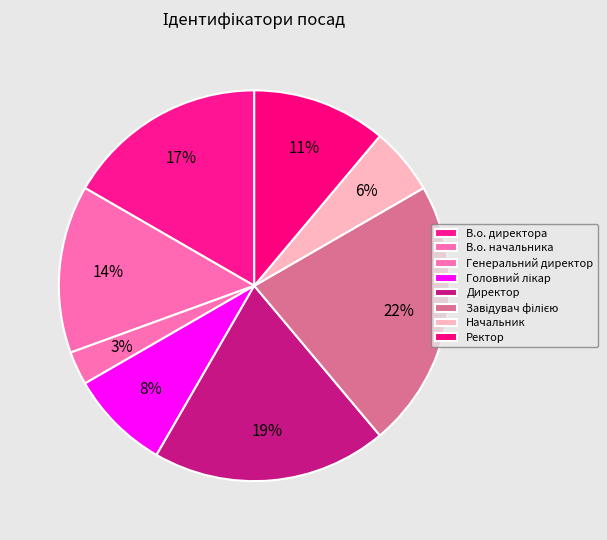

To the nearest percent, what is the difference between the largest and smallest slice percentages?

19%